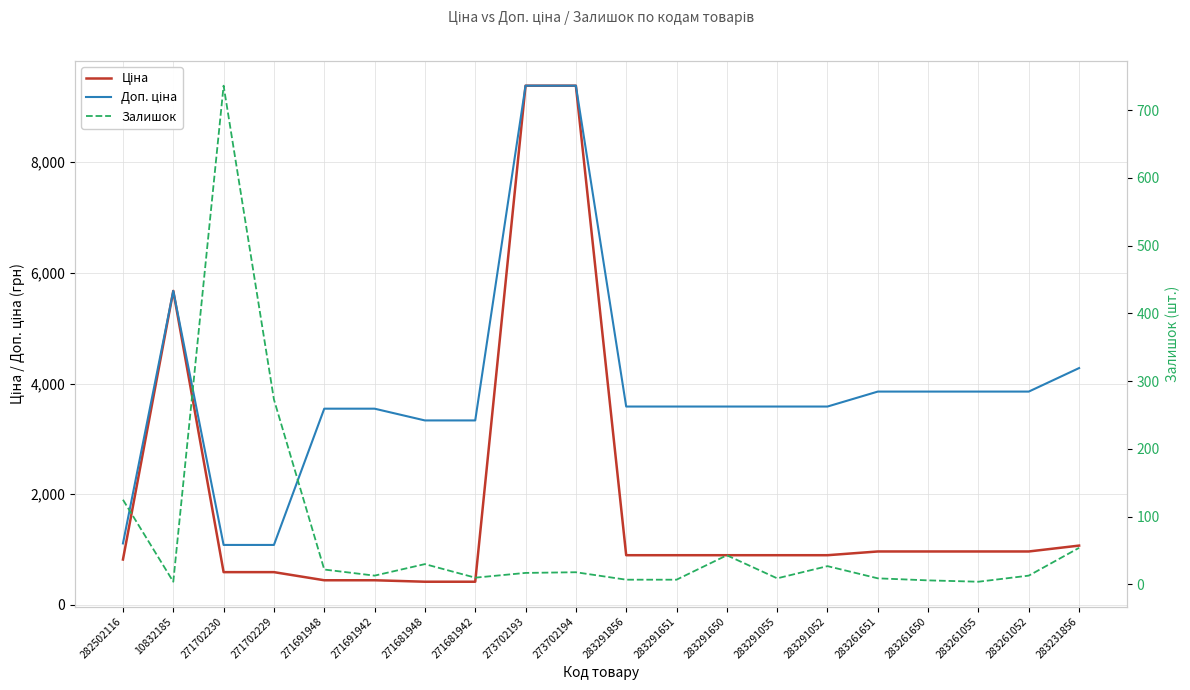

Does the chart have visible grid lines?

Yes